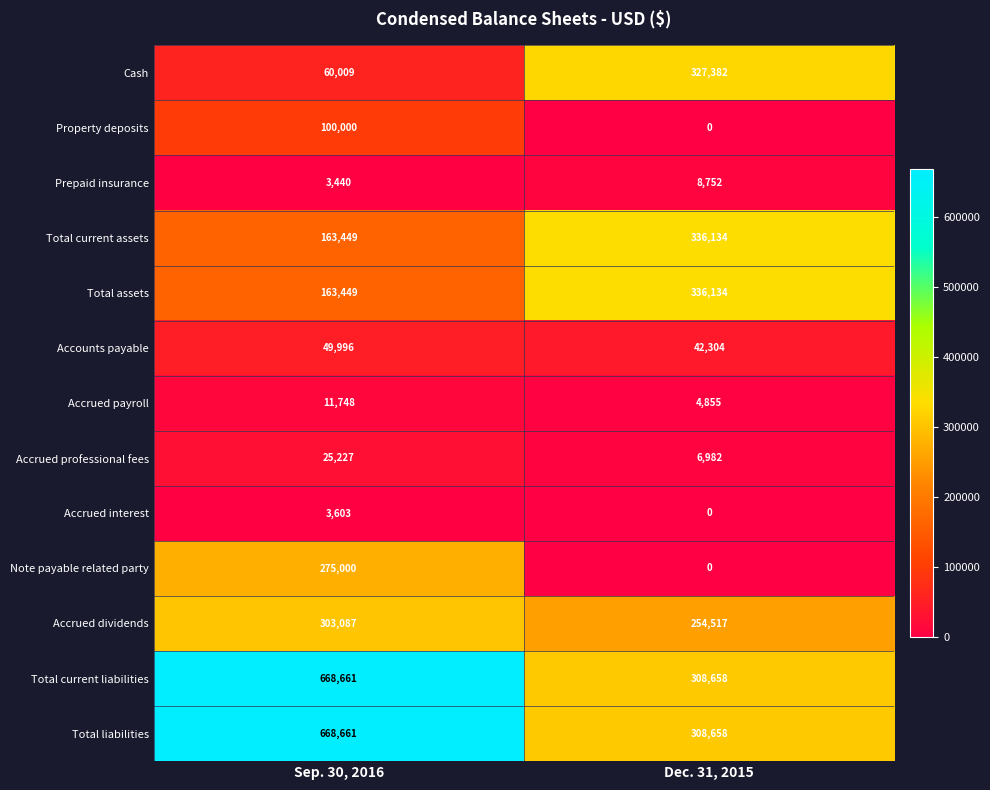

Is the value of Total liabilities at Dec. 31, 2015 greater than the value of Accrued interest at Dec. 31, 2015?

Yes